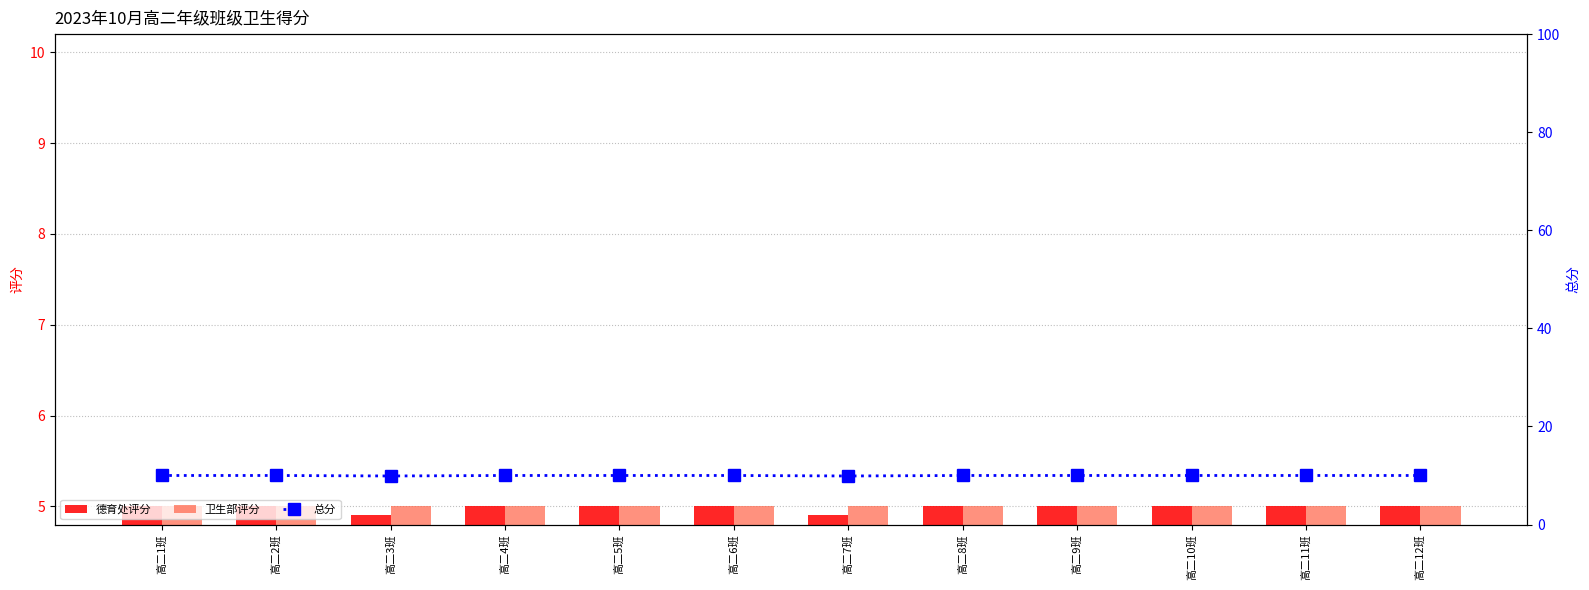

Between 高二1班 and 高二5班, which series saw the biggest shift?

德育处评分